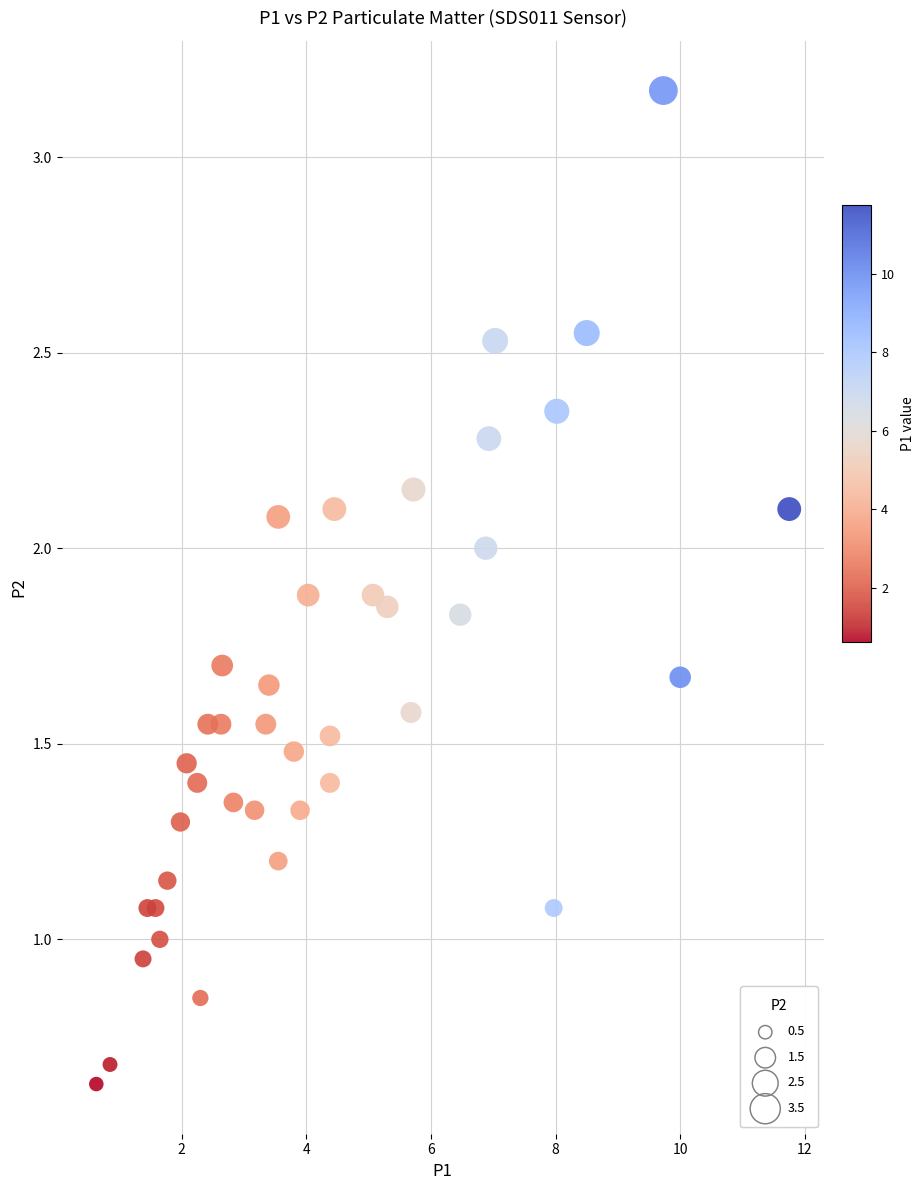

What is the range of X values (max minus min)?

11.1